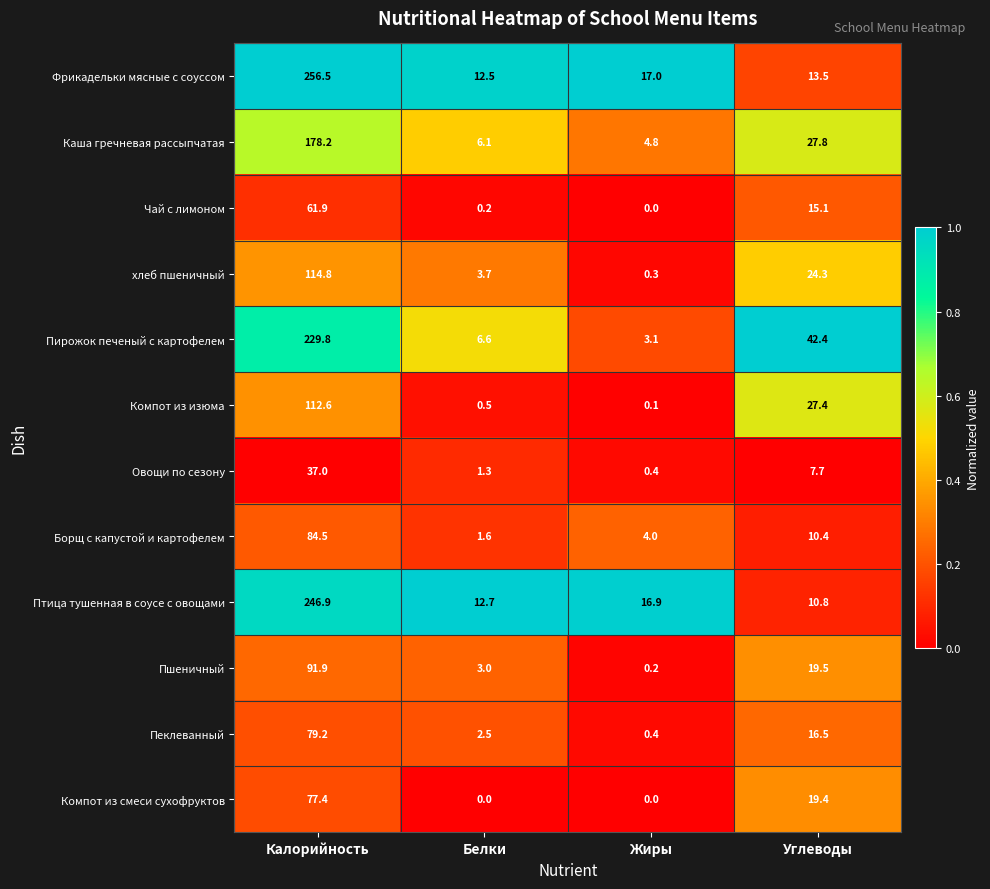

What is the greatest value displayed?

256.5